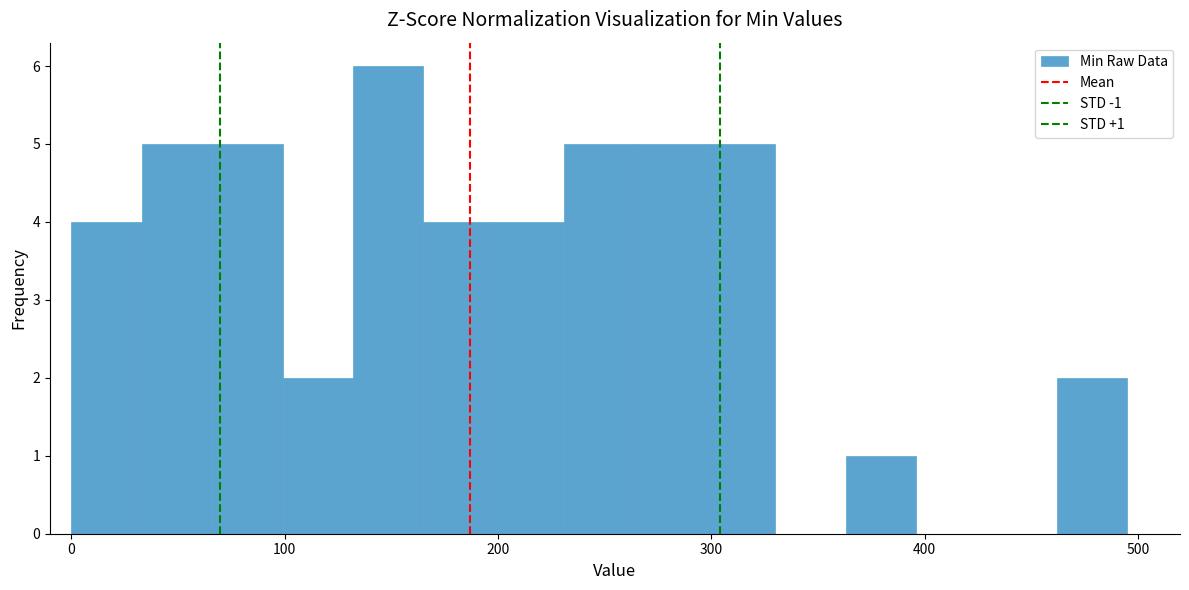

Read against the x-axis, roughly where is the centre of the tallest bar?

150